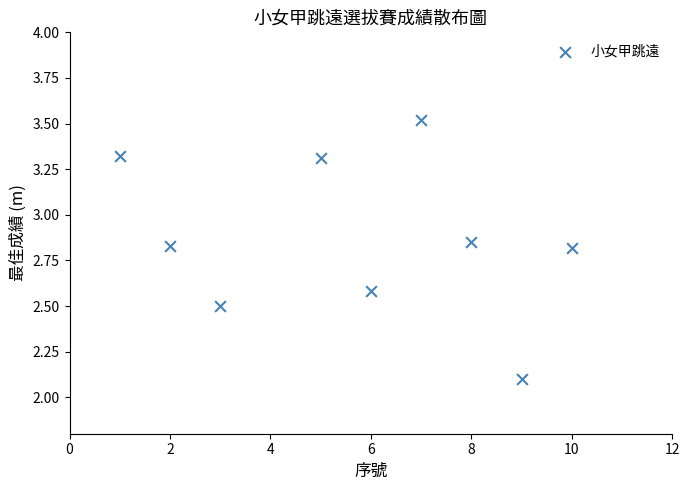

What is the range of X values (max minus min)?

9.0